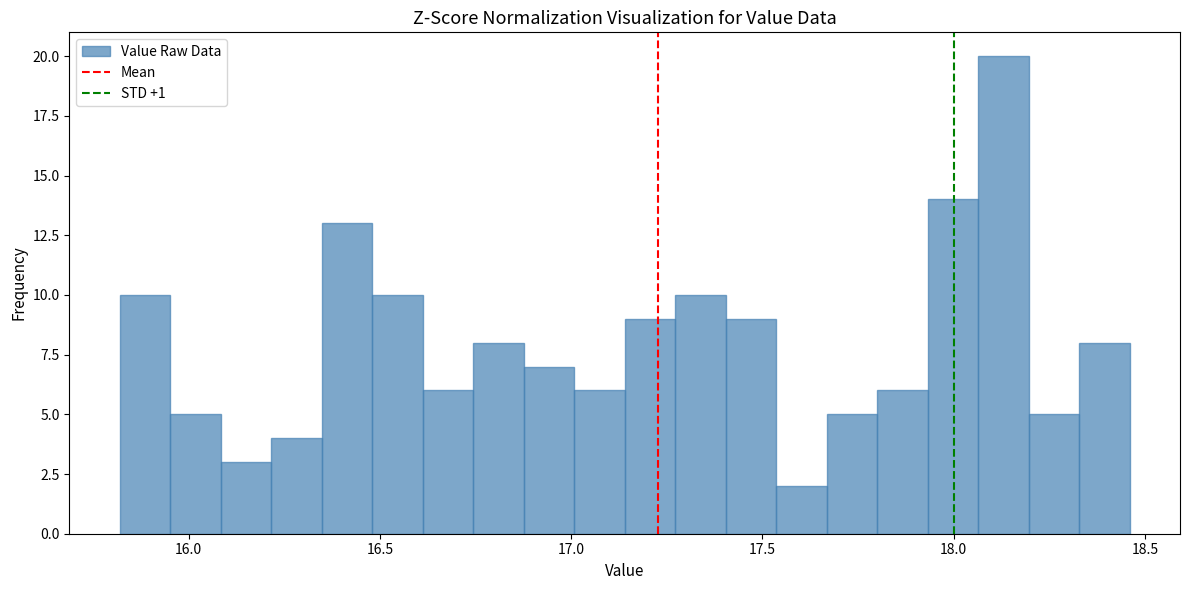

Around what value on the x-axis is the tallest bar? Give the approximate position of its centre, as read against the axis.

18.15